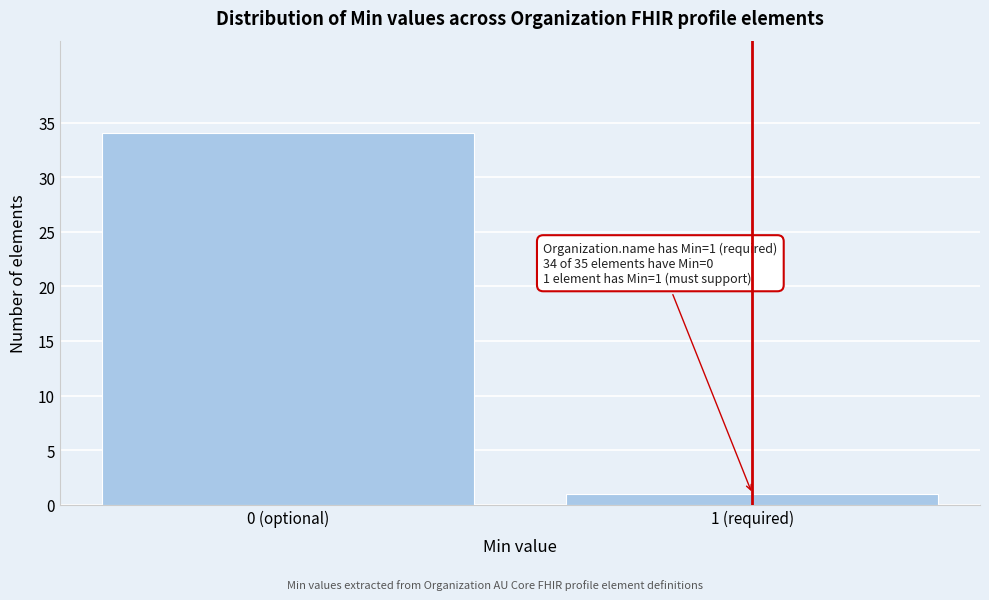

Reading right to left, extract all data points from this chart.

1	34